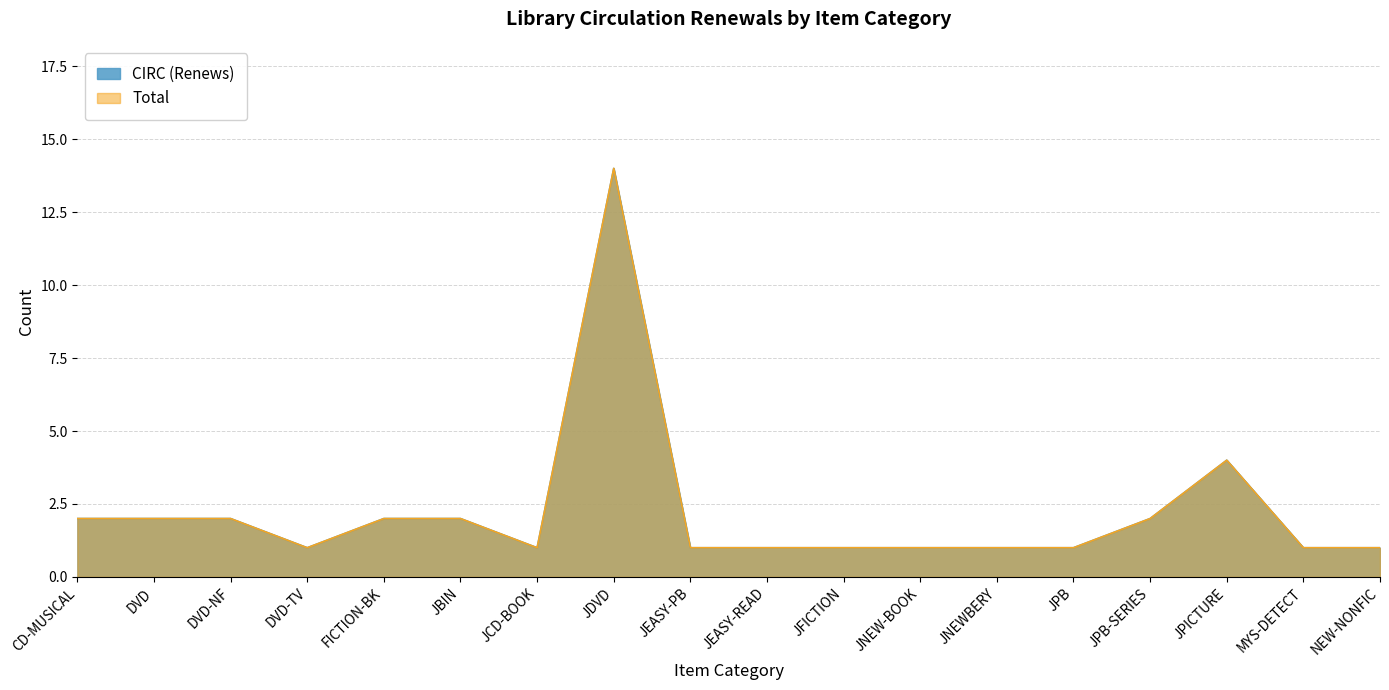

Which series has the largest total across all categories?

CIRC (Renews)